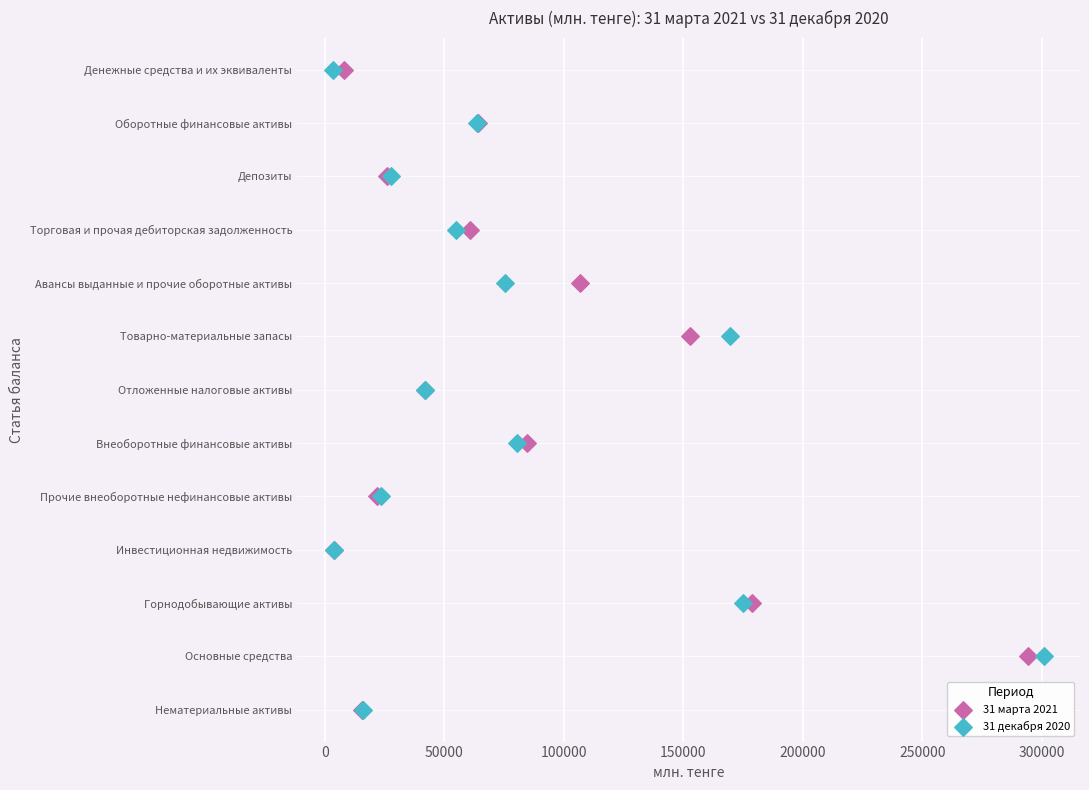

What are all the series names shown in the legend?

31 марта 2021, 31 декабря 2020